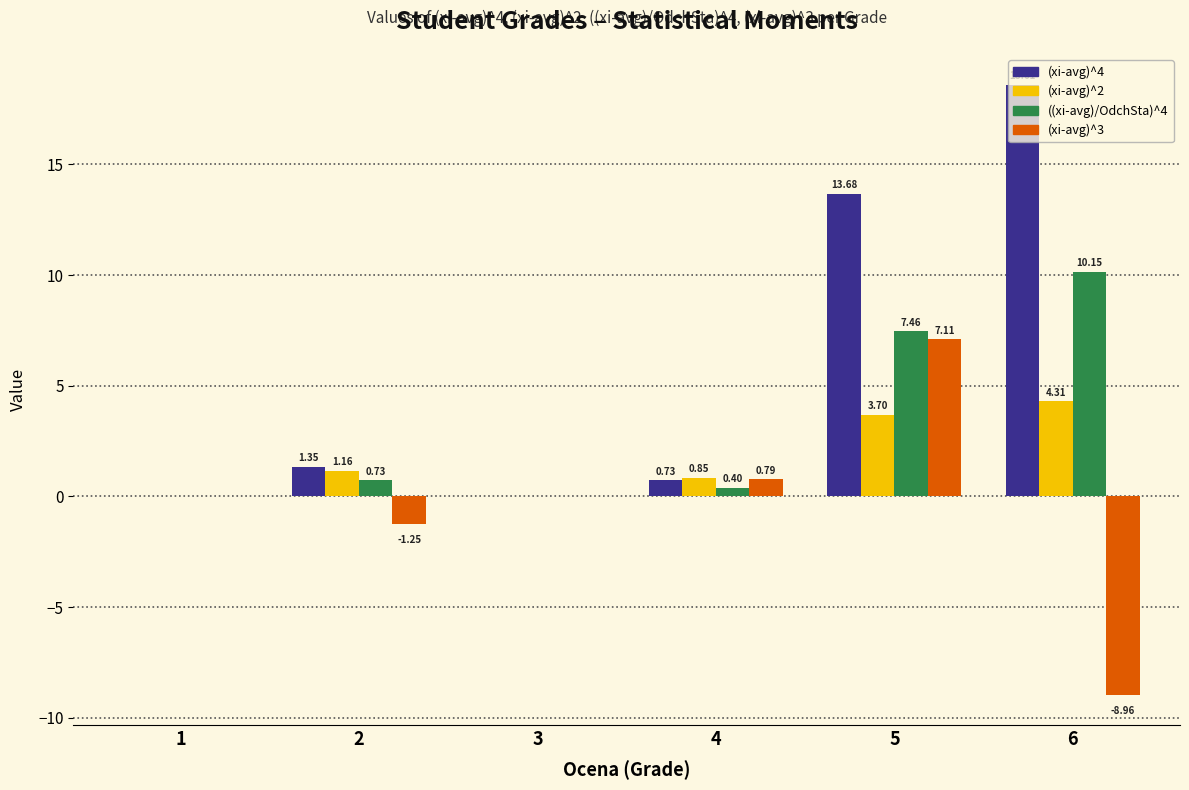

How many series are shown in this chart?

4